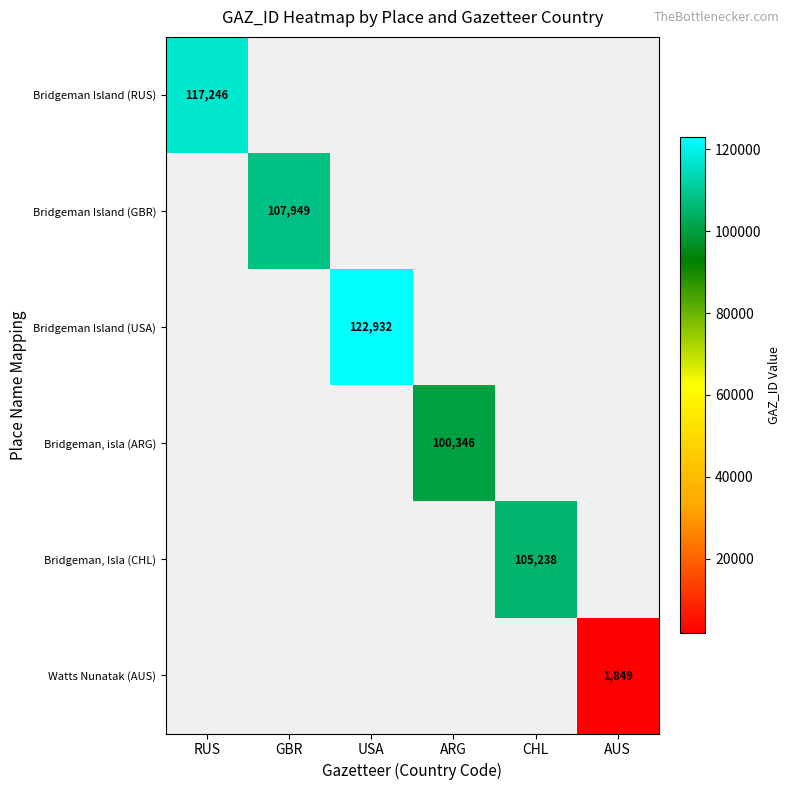

The Bridgeman, Isla (CHL) series shows 42103 at CHL. True or false?

False